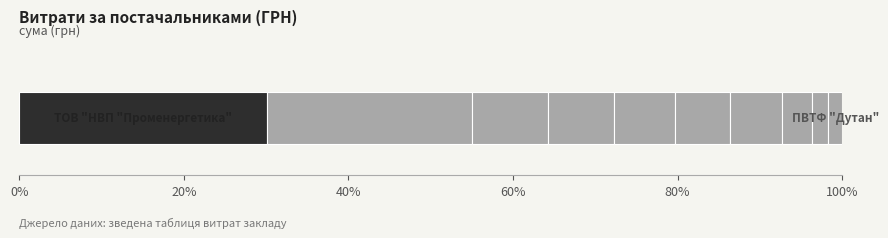

Count the number of data series in this chart.

10